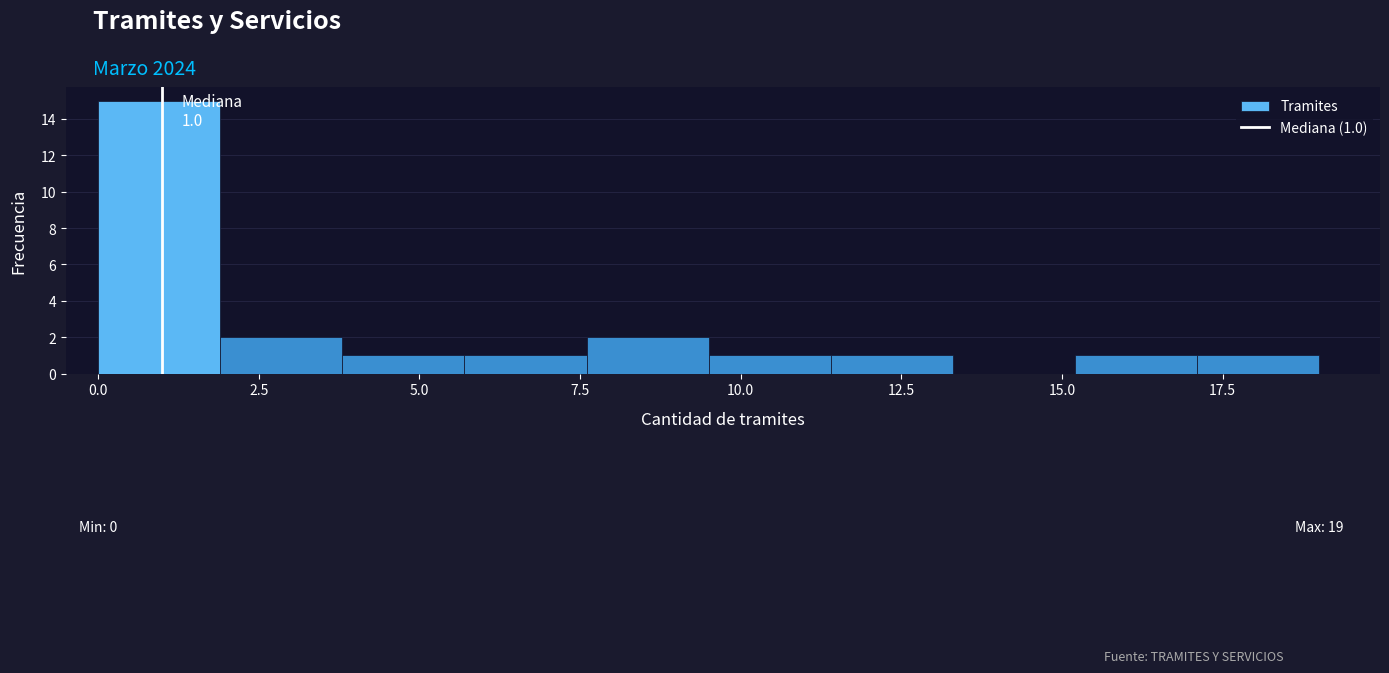

Around what value on the x-axis is the tallest bar? Give the approximate position of its centre, as read against the axis.

1.0